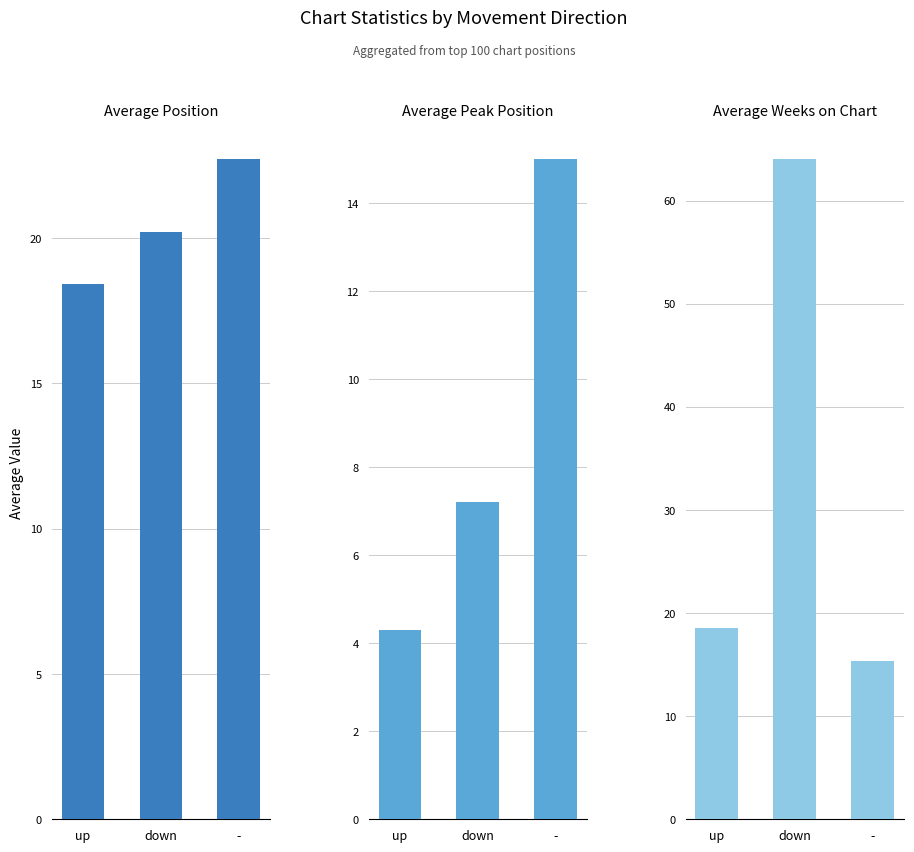

How many series are shown in this chart?

3